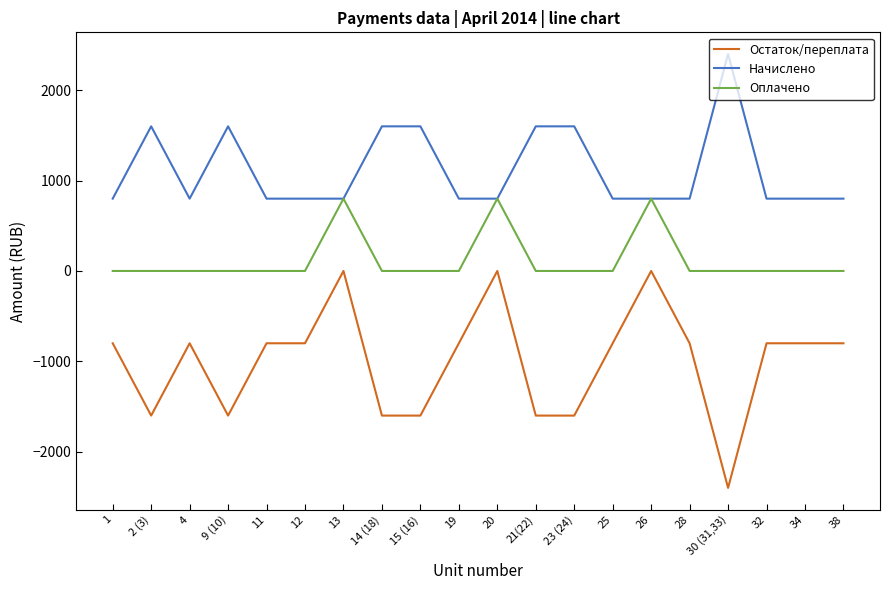

True or false: Оплачено and Остаток/переплата cross at least once.

False